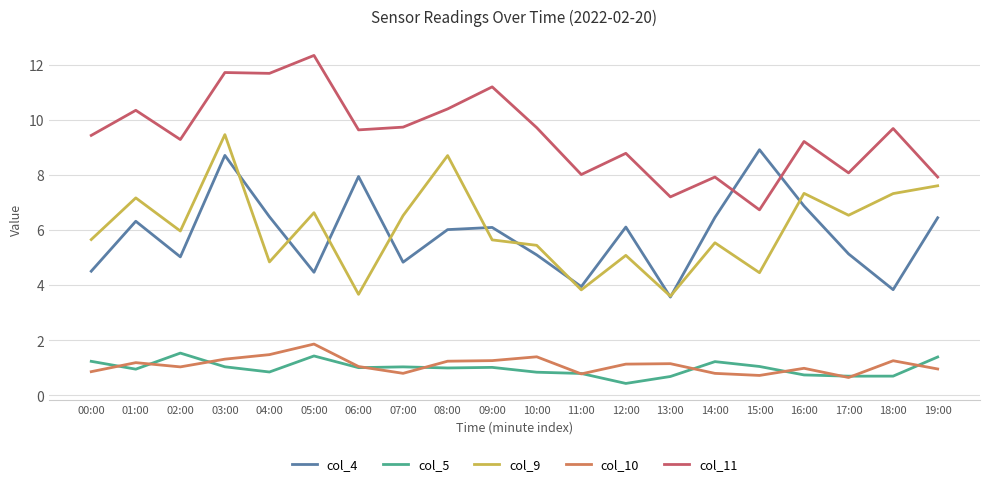

The col_4 series shows 2.1 at 00:00. True or false?

False